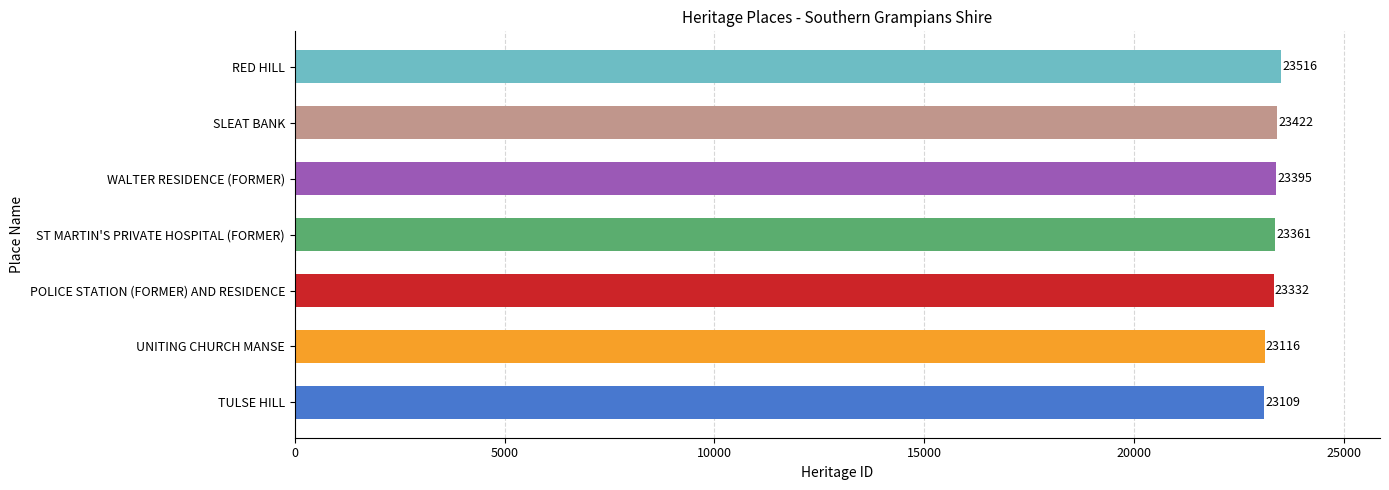

What is the ratio of the value at UNITING CHURCH MANSE to the value at TULSE HILL?

1.0